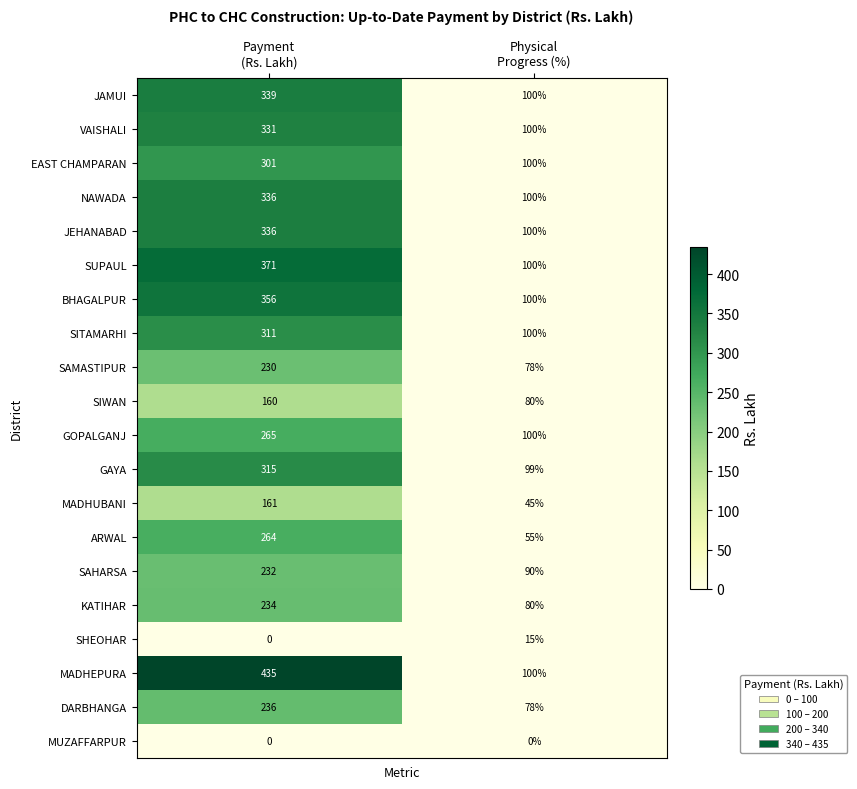

What is the difference between the highest and lowest values at Physical
Progress (%)?

100